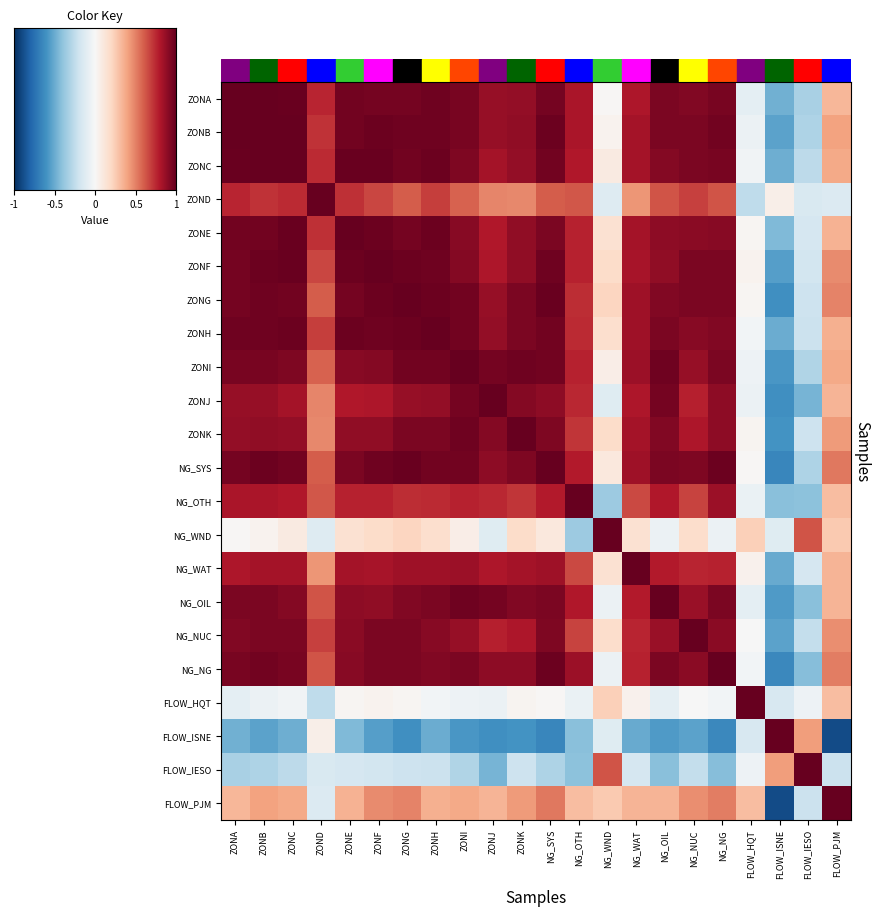

Which series has the largest total across all categories?

ZONG